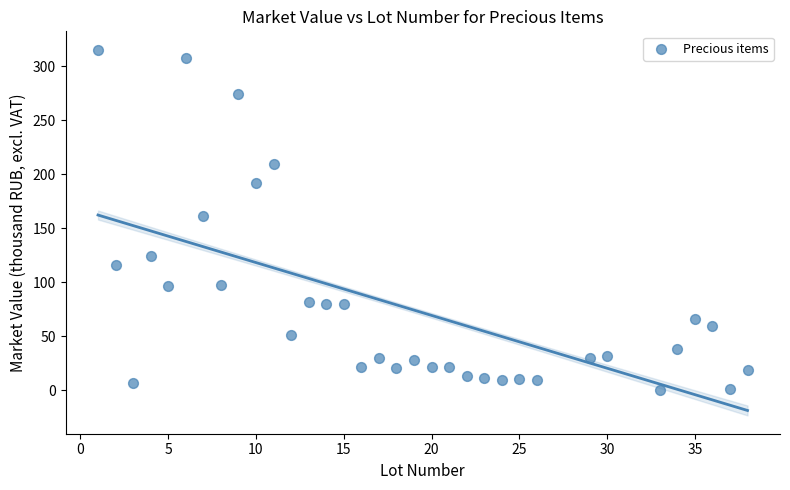

What is the range of Y values (max minus min)?

315.5